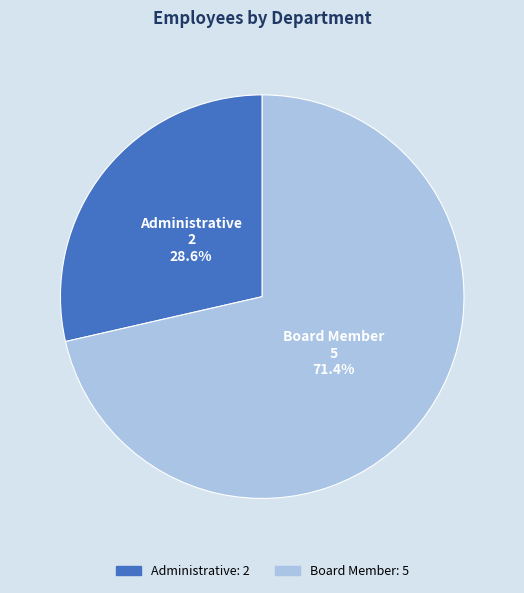

Does Administrative represent more than half of the total?

No